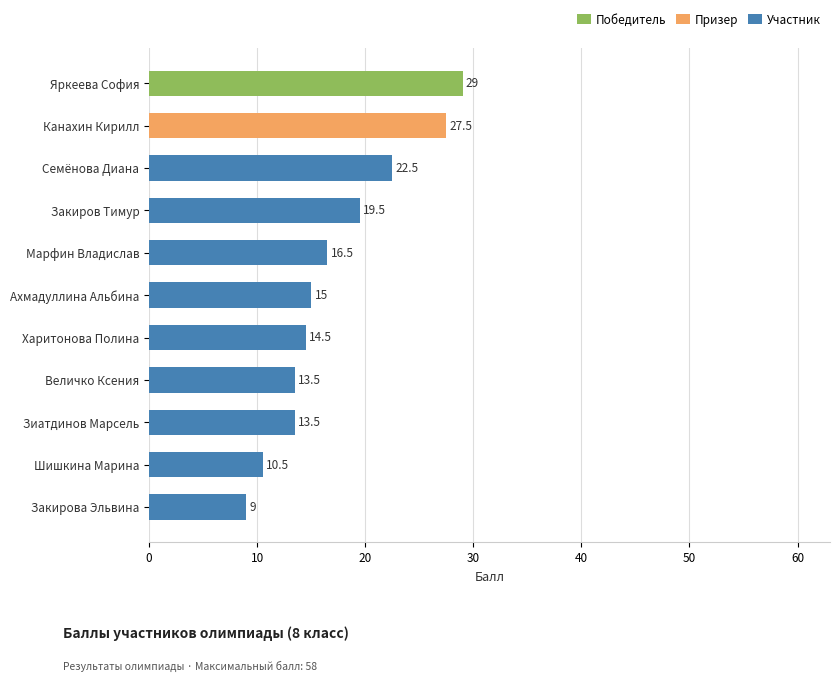

What is the sum of the Участник values at Зиатдинов Марсель and Закиров Тимур?

33.0